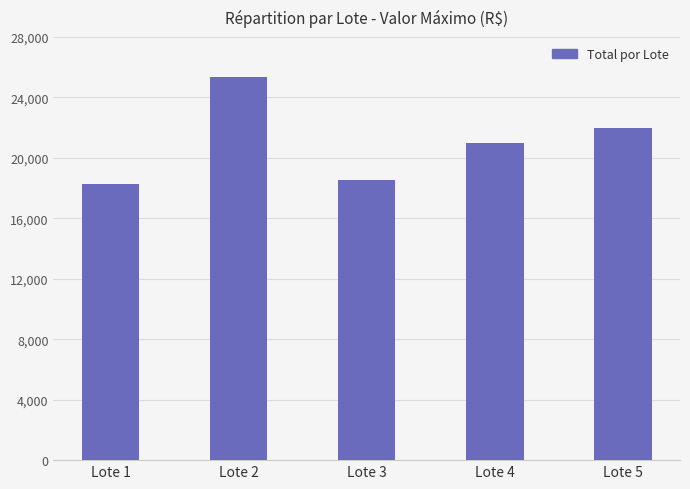

What is the ratio of the value at Lote 4 to the value at Lote 2?

0.8